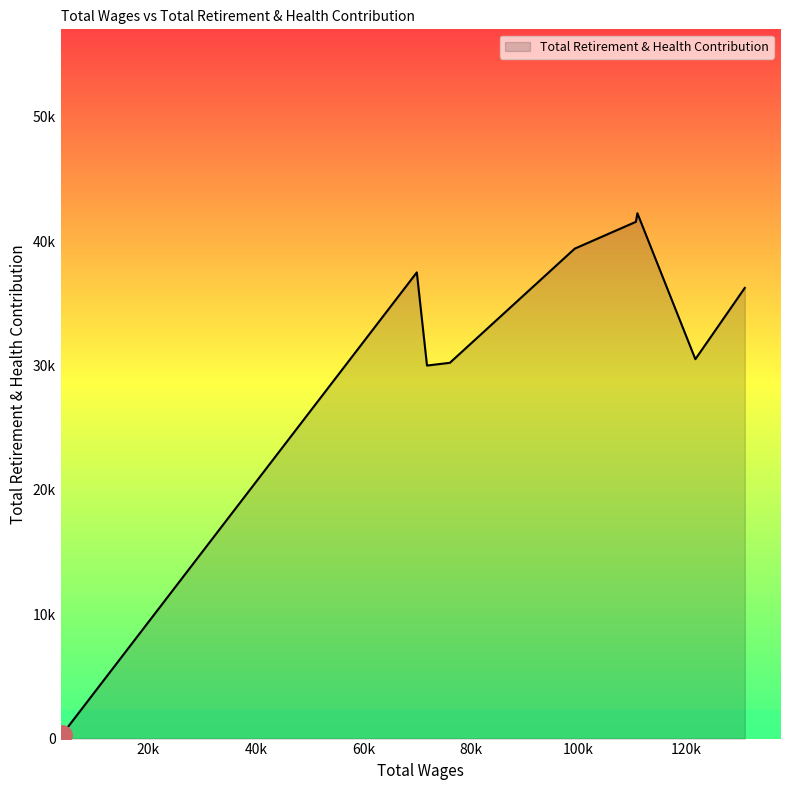

Does the chart display data point markers on the line(s)?

No